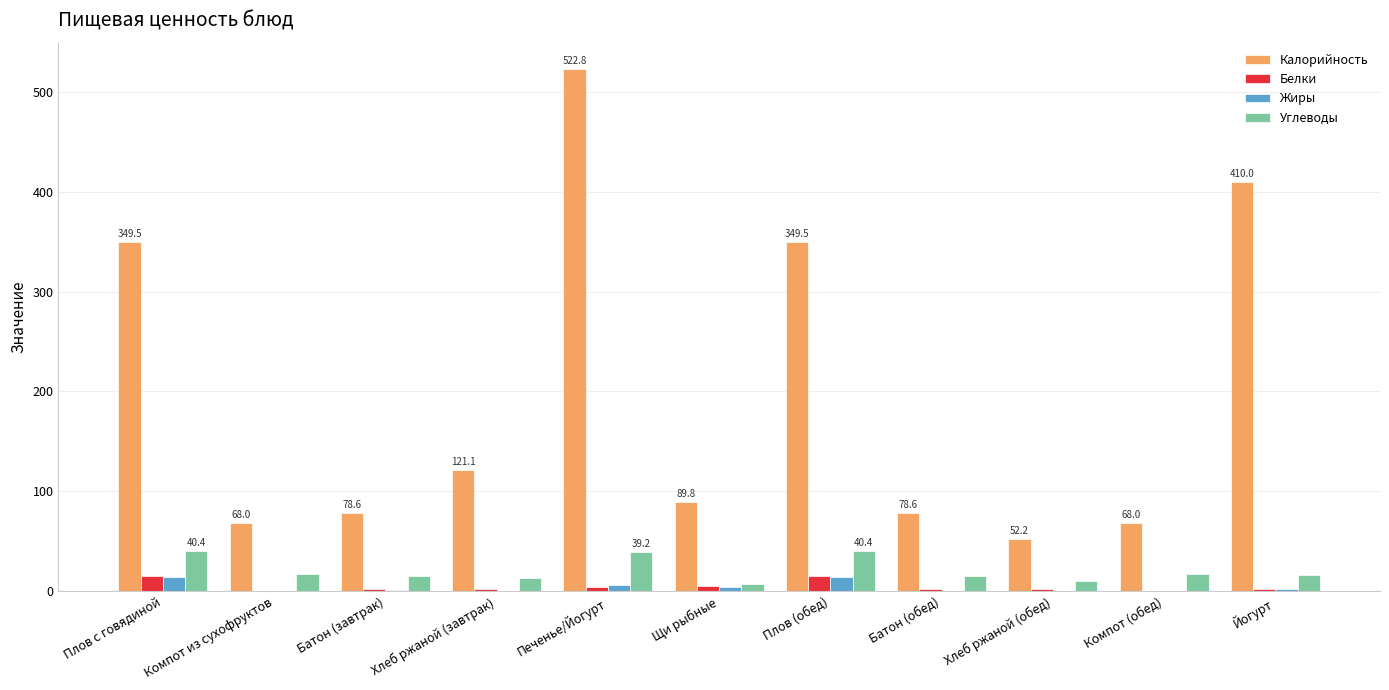

At which category is the sum across all series the highest?

Печенье/Йогурт